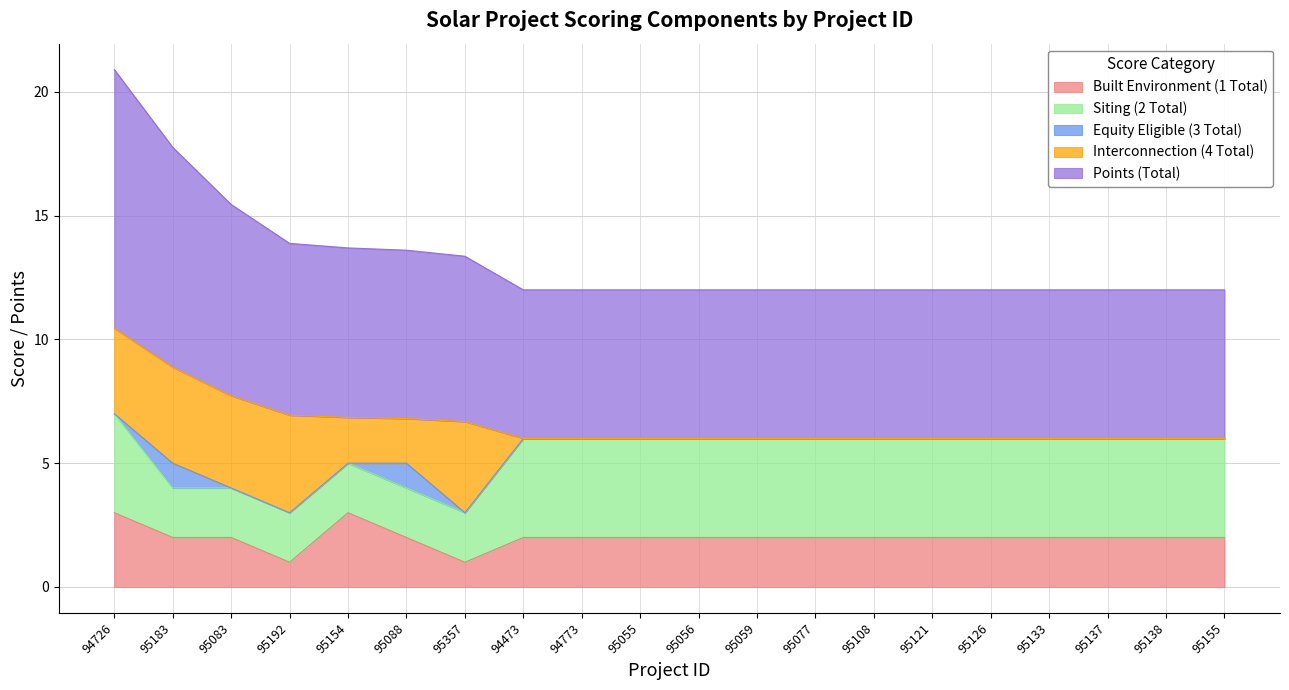

How many lines are shown in the chart?

5